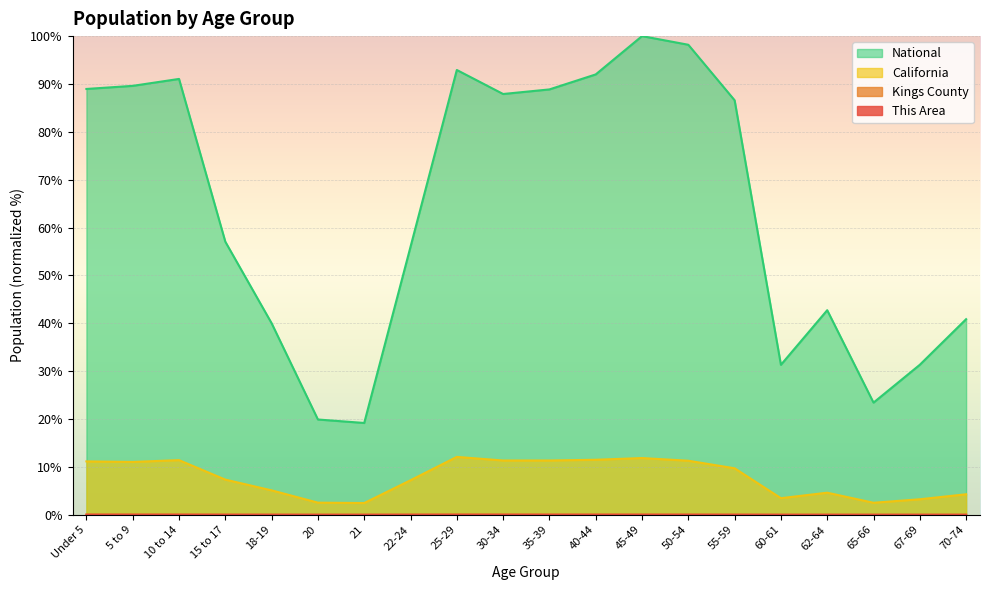

Between 22-24 and 18-19, which is larger?

22-24